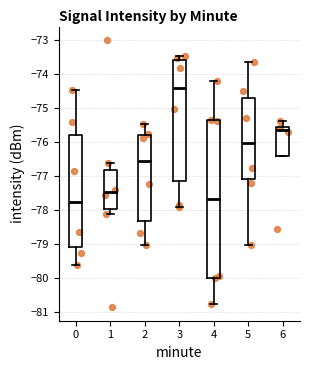

Reading left to right, transcribe this box plot: for each box, give where its median line is, the range the box spans, and where its two whiskers end, as read against the y-axis. The values are not printed on the chart, so give them approximately, as read against the axis.

0: median -77.8, box -79.1 to -75.8, whiskers -79.6 to -74.5
1: median -77.5, box -78.0 to -76.8, whiskers -78.1 to -76.6
2: median -76.6, box -78.3 to -75.8, whiskers -79.0 to -75.5
3: median -74.4, box -77.2 to -73.6, whiskers -77.9 to -73.5
4: median -77.7, box -80.0 to -75.4, whiskers -80.8 to -74.2
5: median -76.0, box -77.1 to -74.7, whiskers -79.0 to -73.7
6: median -75.7, box -76.4 to -75.6, whiskers -76.4 to -75.4